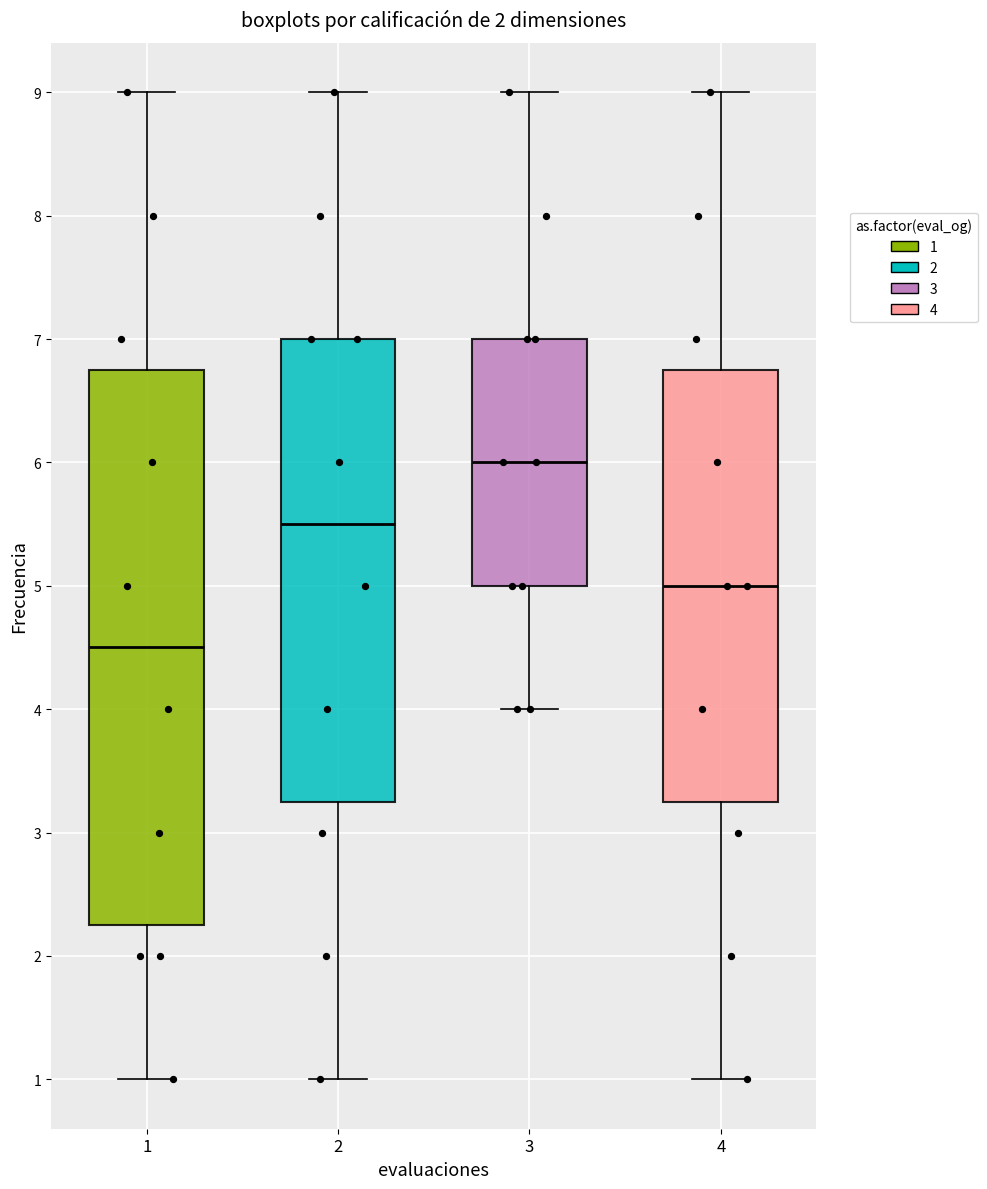

Comparing the boxes themselves (not the whiskers), which one is the tallest?

1